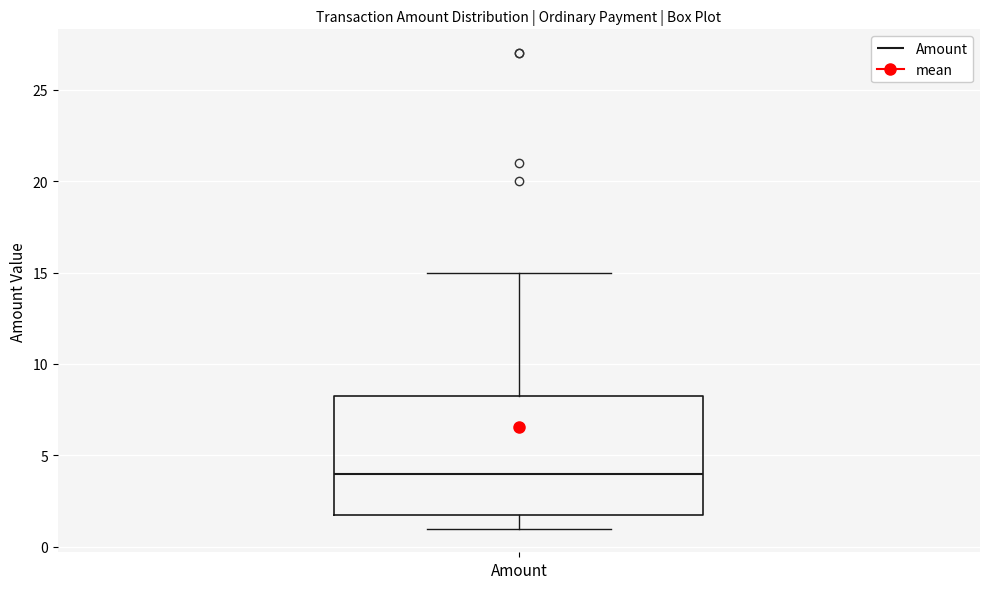

Where does the median line of the box for Amount sit on the y-axis? The values are not printed on the chart, so give them approximately, as read against the axis.

4.0